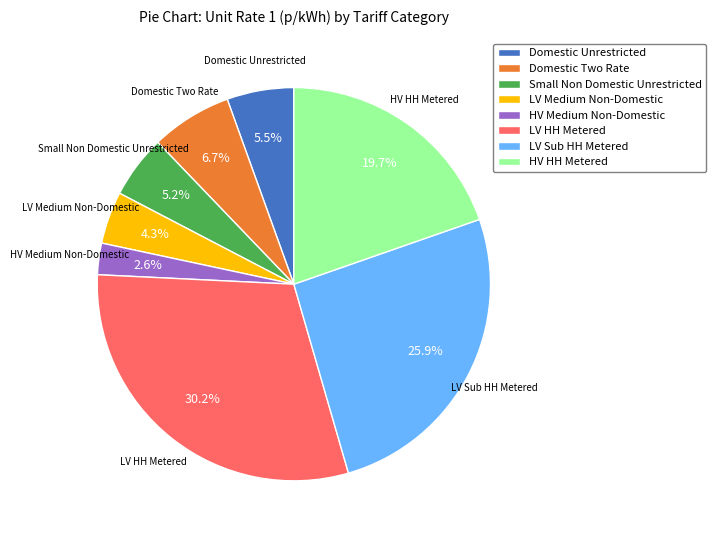

Combined, do Small Non Domestic Unrestricted and Domestic Two Rate account for over 50%?

No